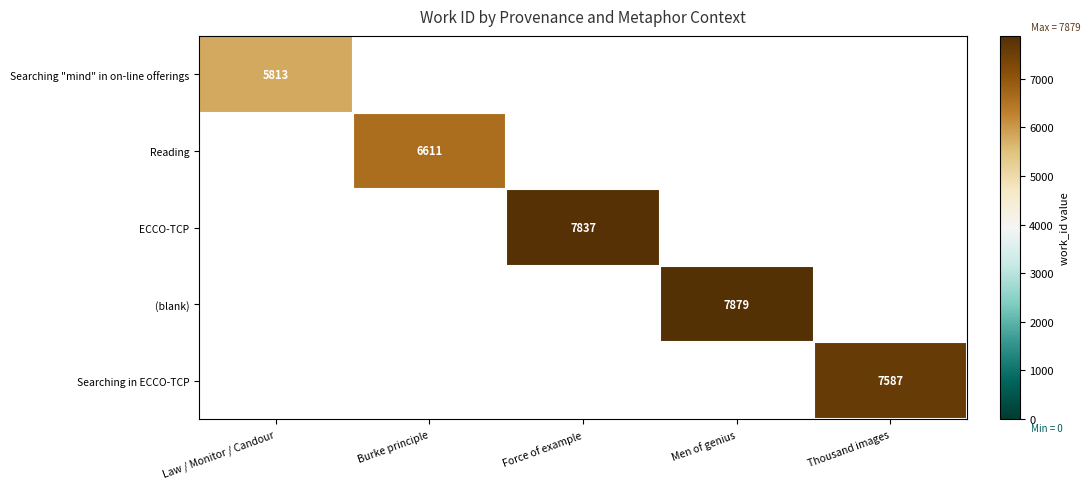

The Reading series shows 2797 at Burke principle. True or false?

False